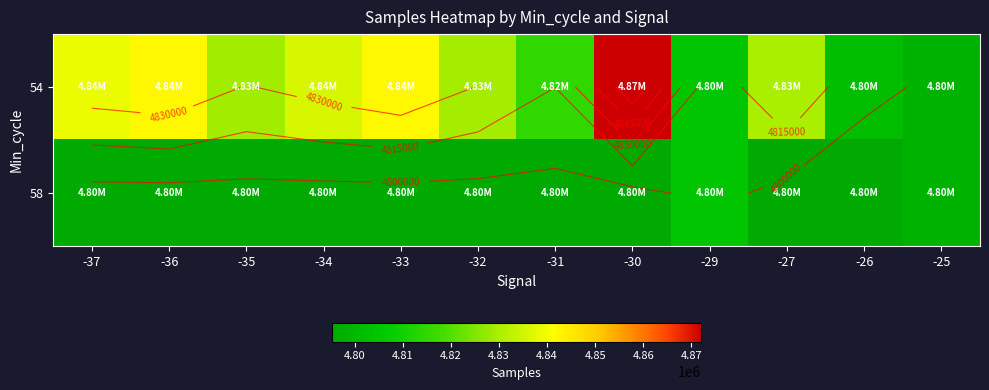

What is the difference between the highest and lowest values at -26?

6612